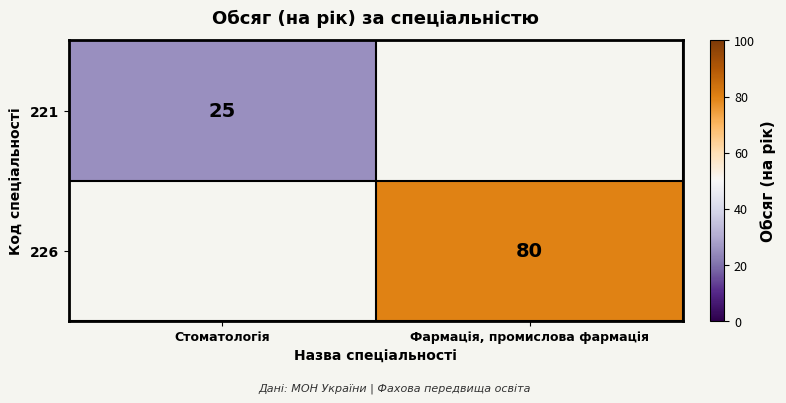

Is it true that 226 equals 53.4 at Фармація, промислова фармація?

False